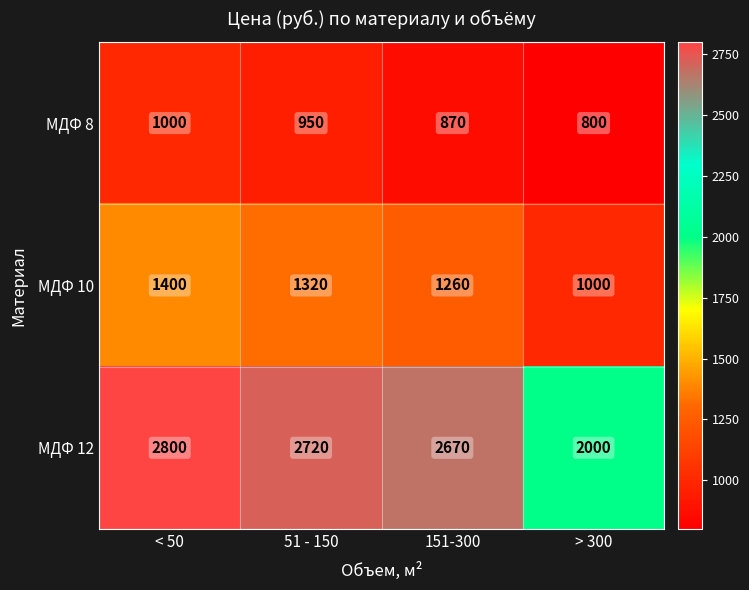

What is the sum of all МДФ 12 values?

10190